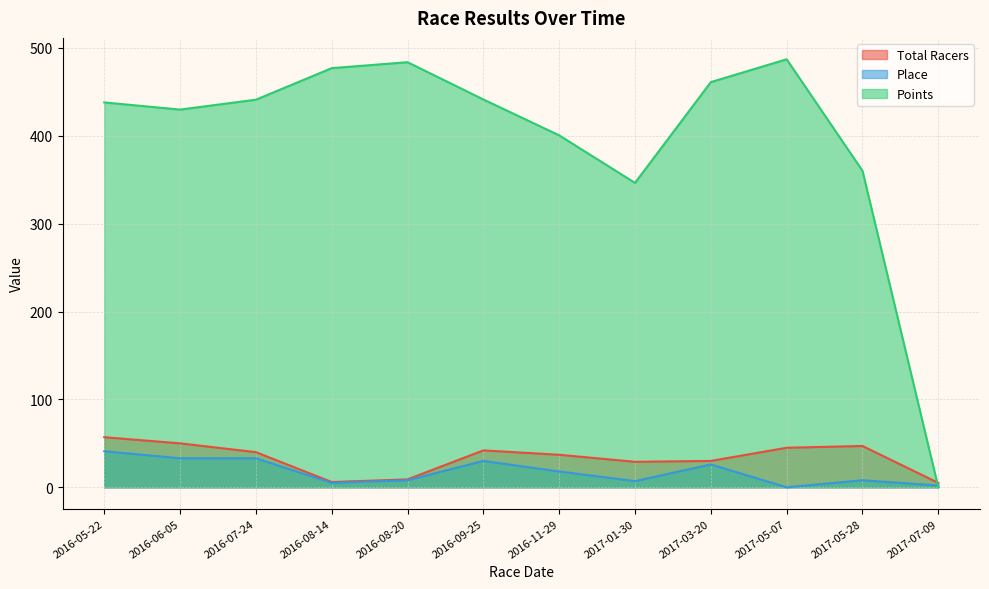

Which category has the highest value in the Total Racers series?

2016-05-22